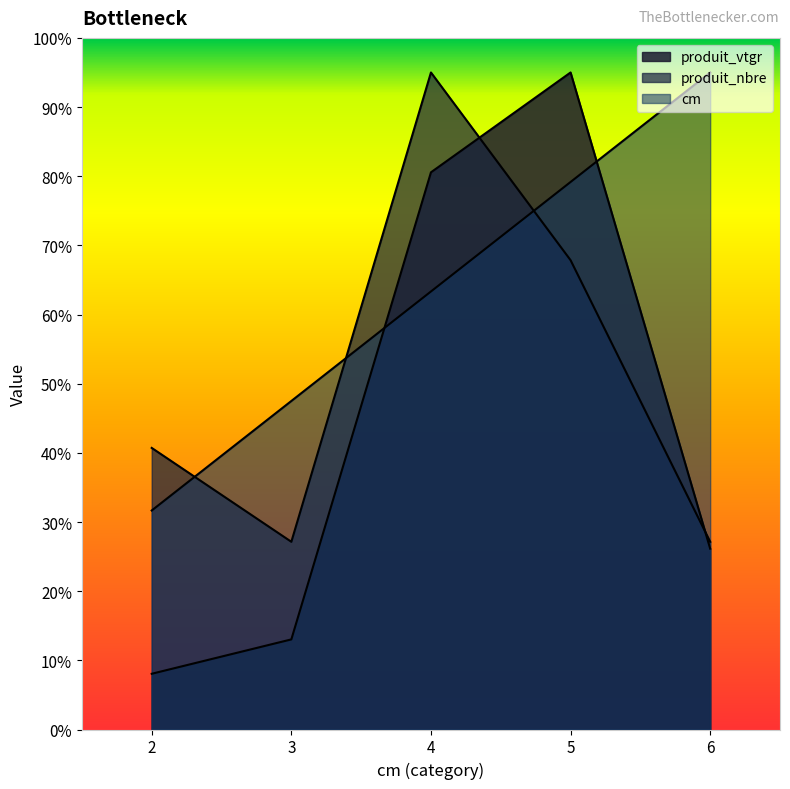

True or false: produit_vtgr and produit_nbre intersect in this chart.

True